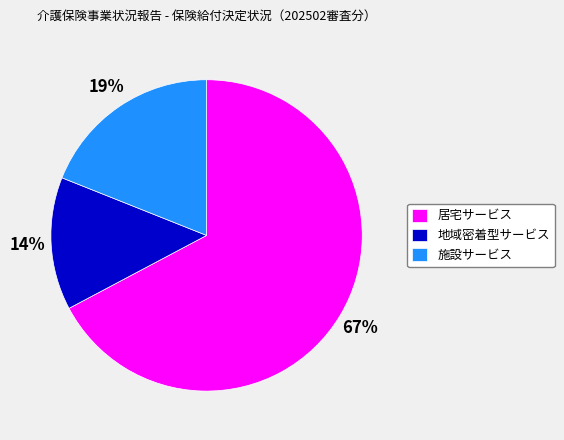

Which slice is the smallest?

地域密着型サービス